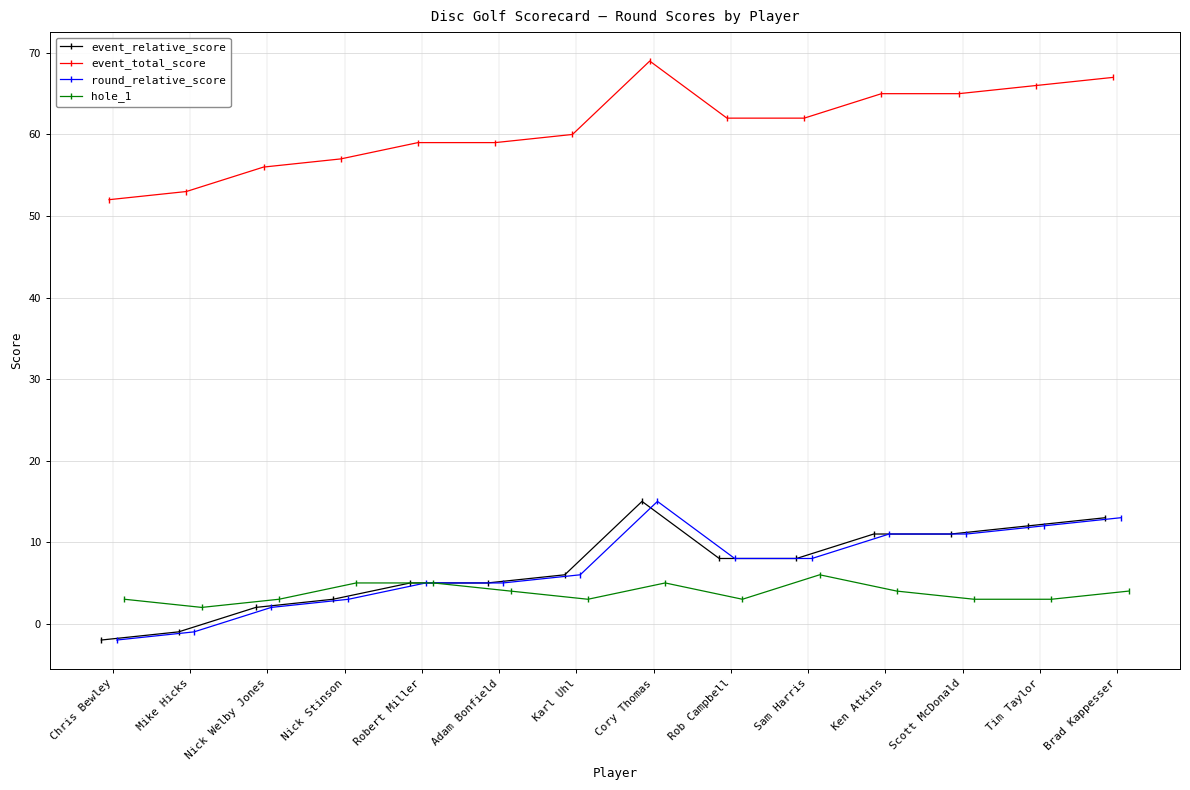

True or false: event_relative_score has more than 0 points higher than both neighbors.

True